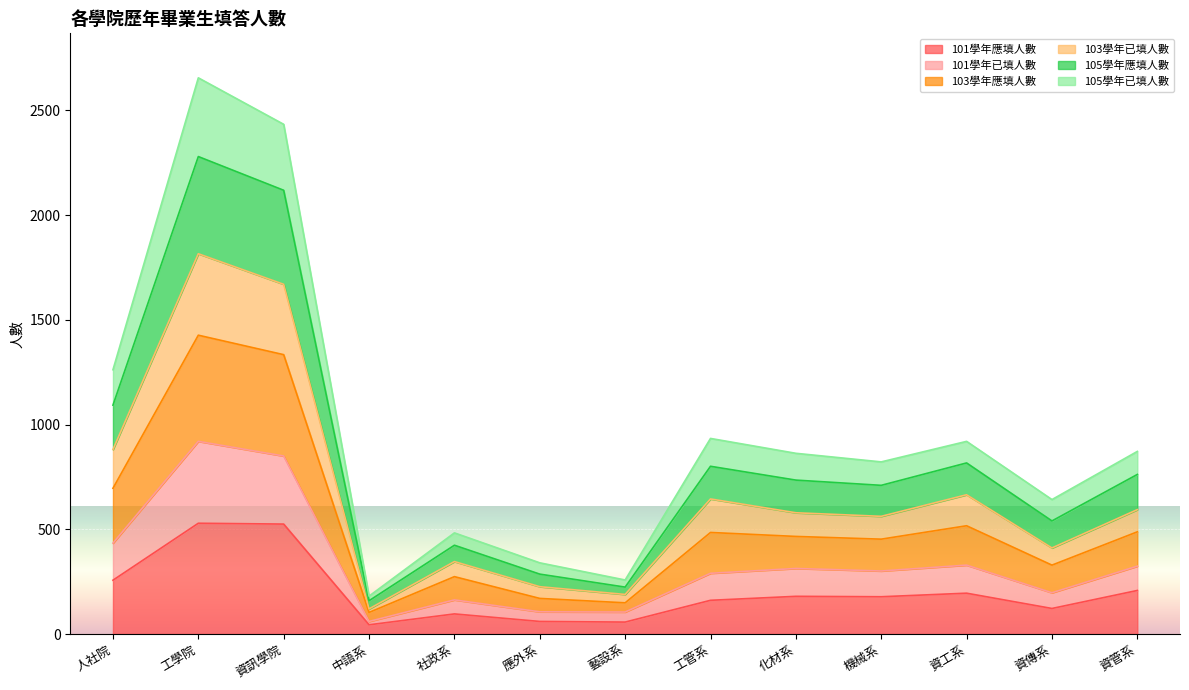

True or false: 101學年已填人數 and 105學年已填人數 cross at least once.

False